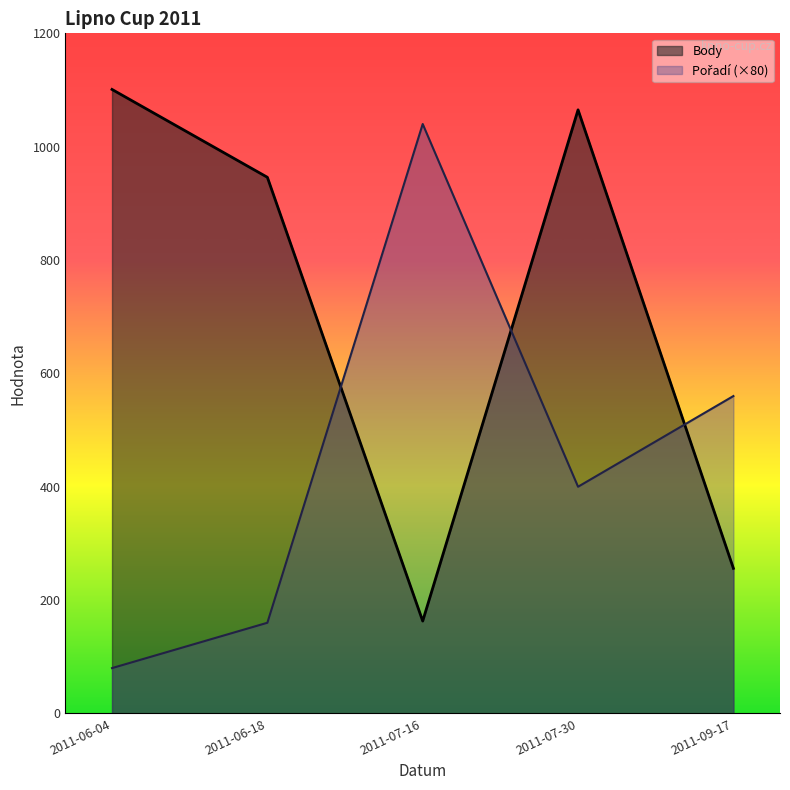

Which series changed the most between 2011-06-18 and 2011-09-17?

Body